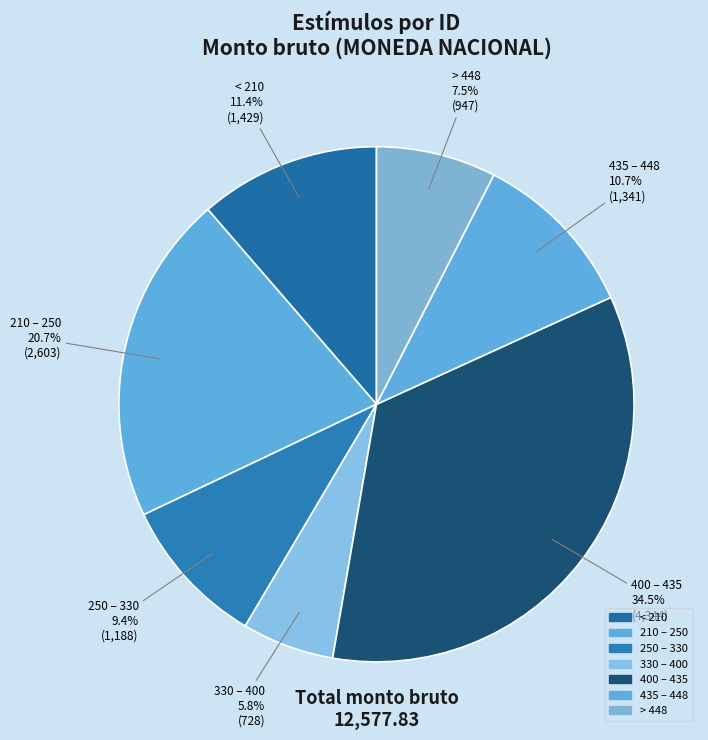

Count the number of slices in the pie.

7